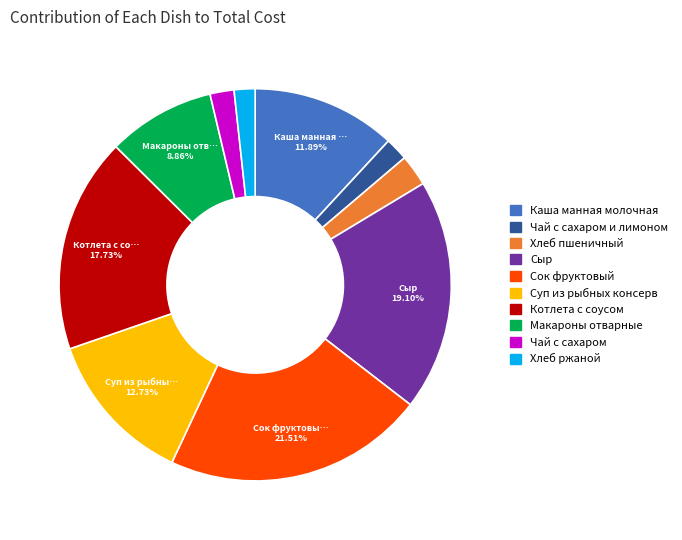

Is it true that Сыр is 30% of the pie?

False